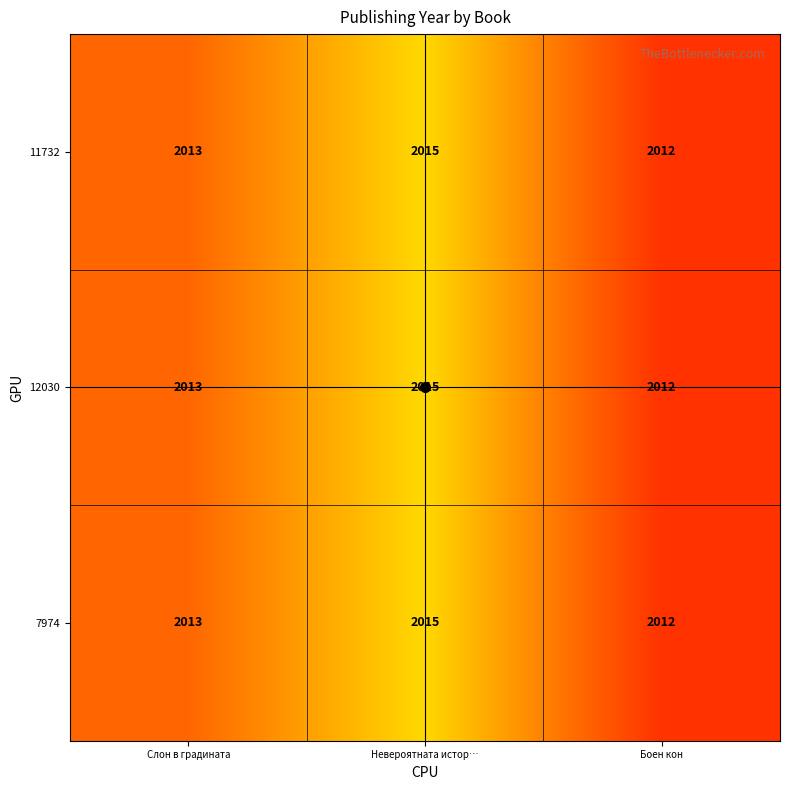

What is the difference between the 11732 values at Боен кон and Невероятната истор…?

3